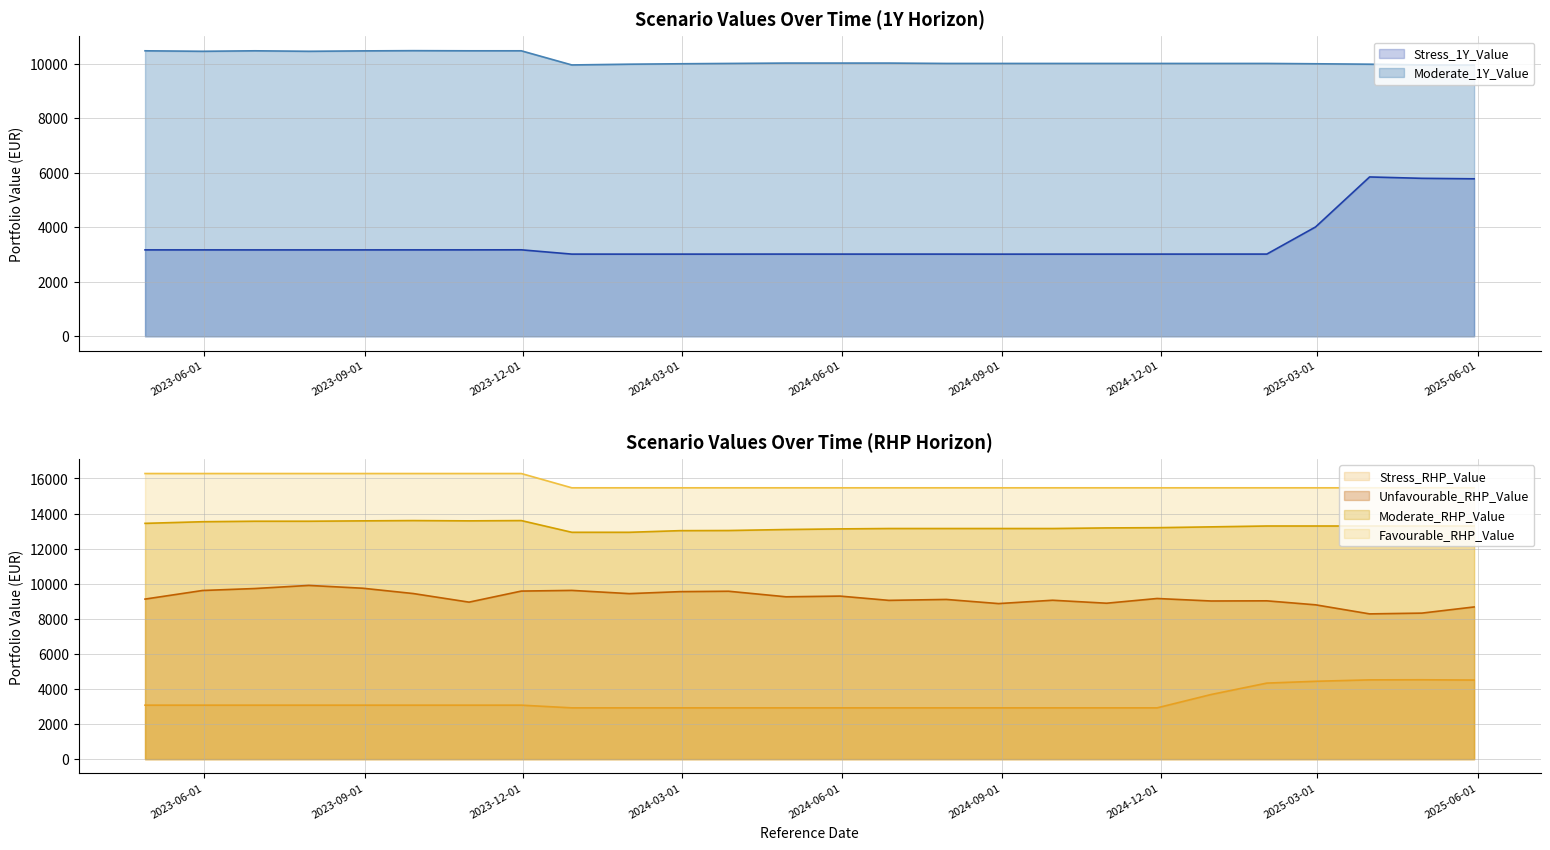

True or false: Moderate_1Y_Value and Stress_RHP_Value intersect in this chart.

False